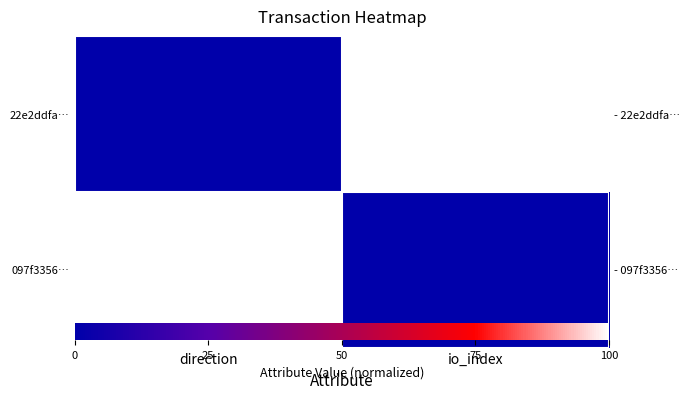

Is it true that 22e2ddfa… equals -1 at direction?

False